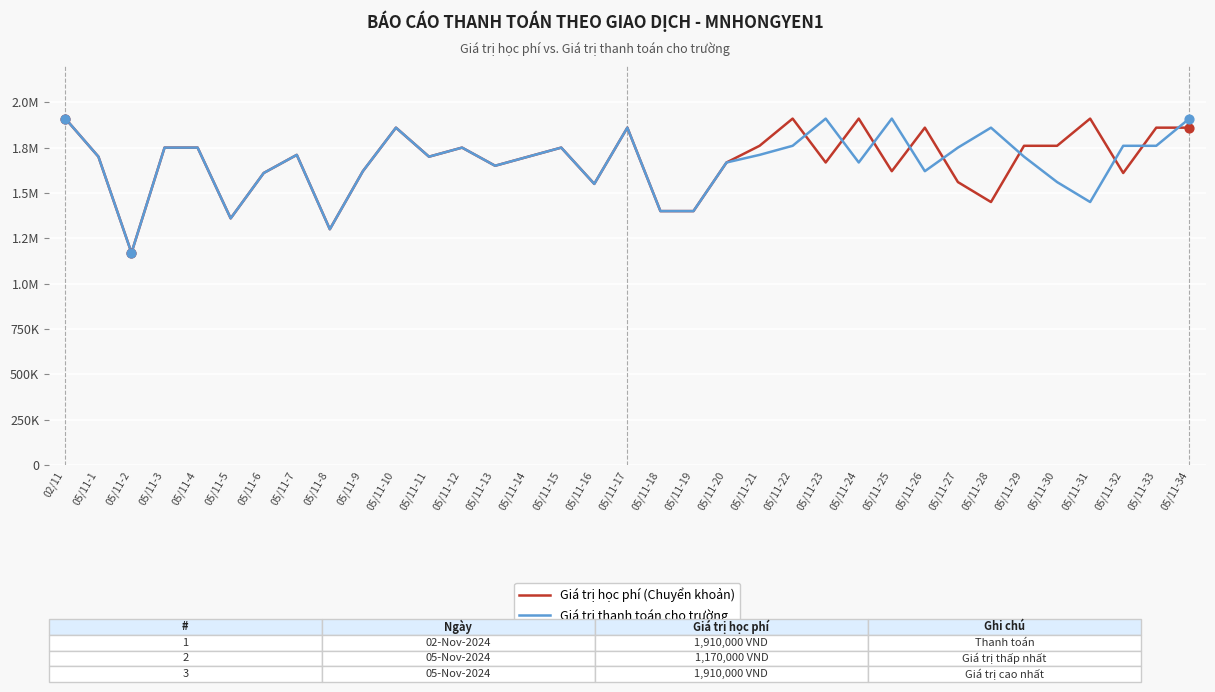

What is the total value across all series at 05/11-17?

3720000